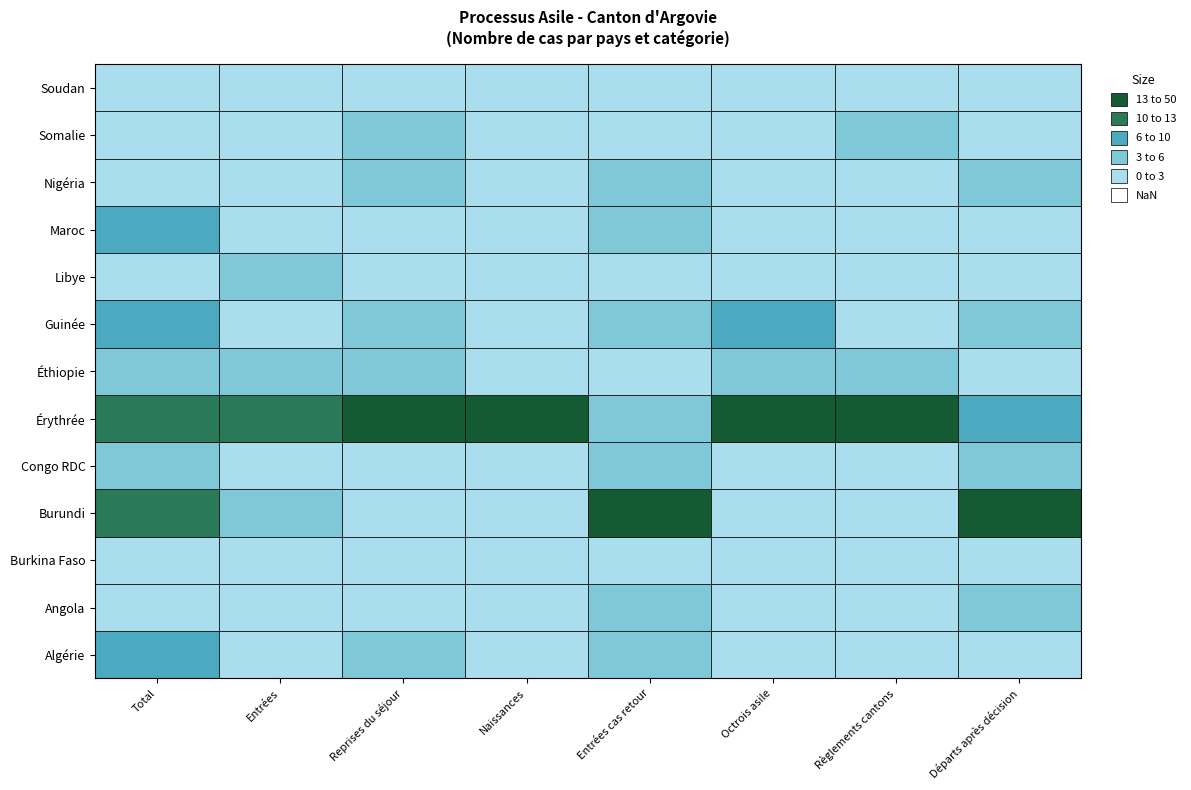

Between 0 and 2, which series saw the biggest shift?

Burundi